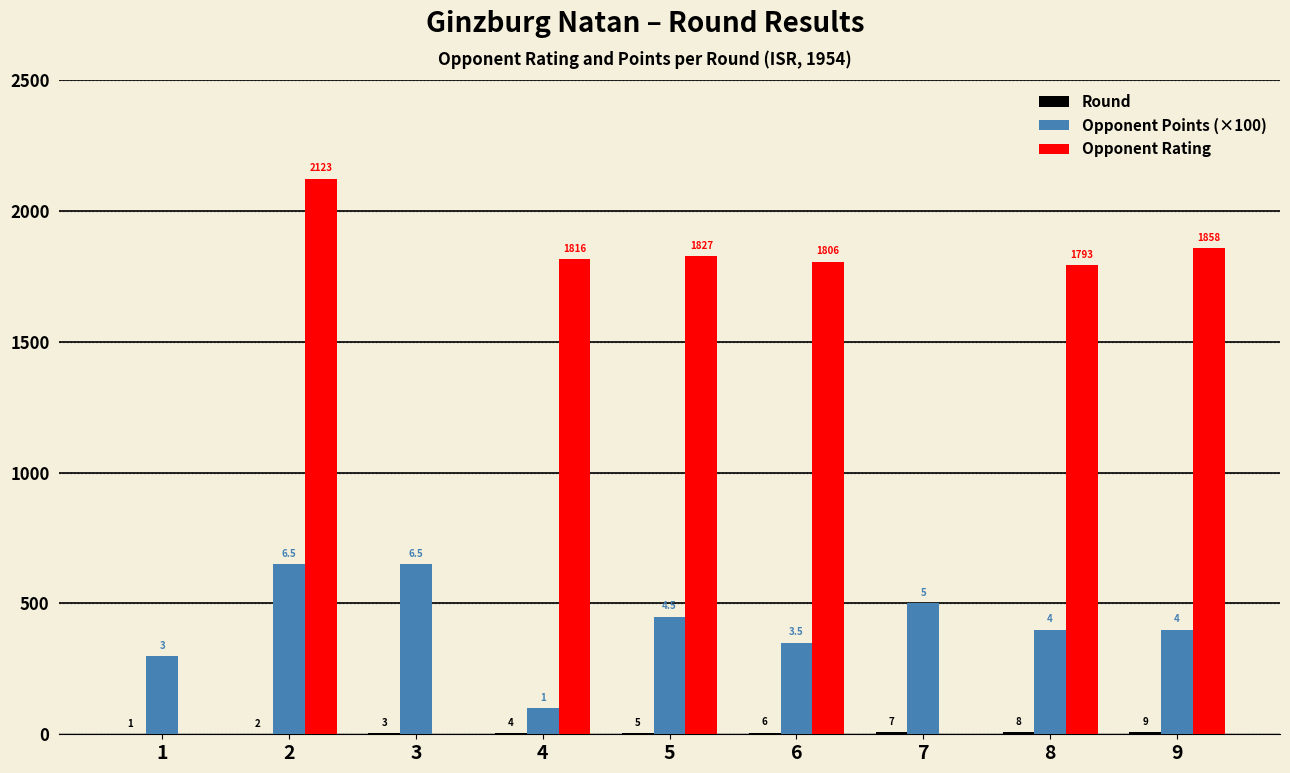

Are the bars horizontal?

No